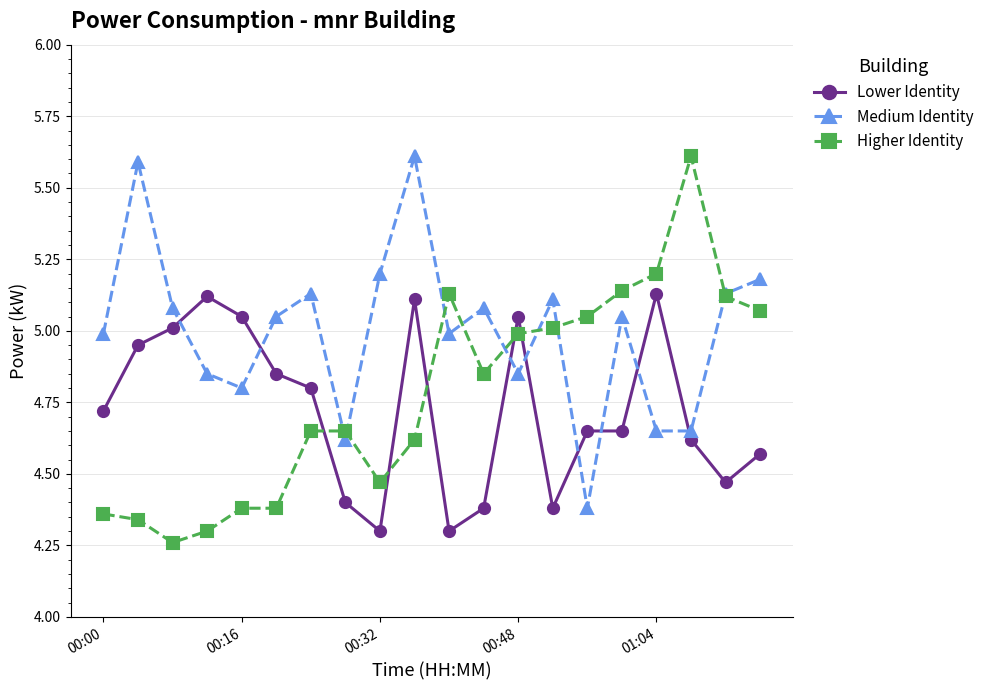

How many series are shown in this chart?

3